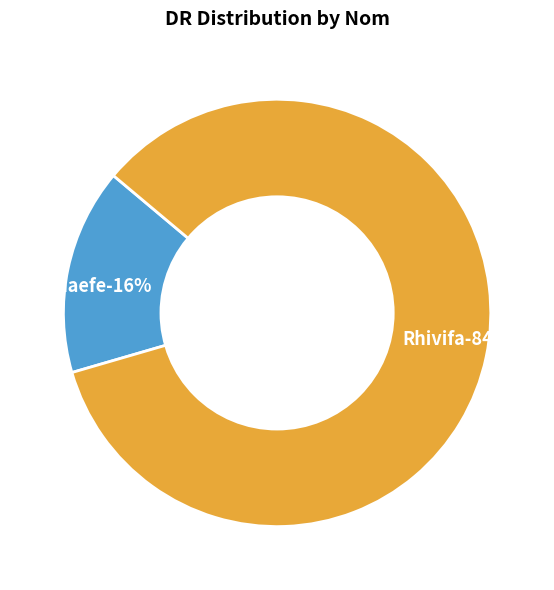

To the nearest percent, what portion does Rhivifa represent?

84%